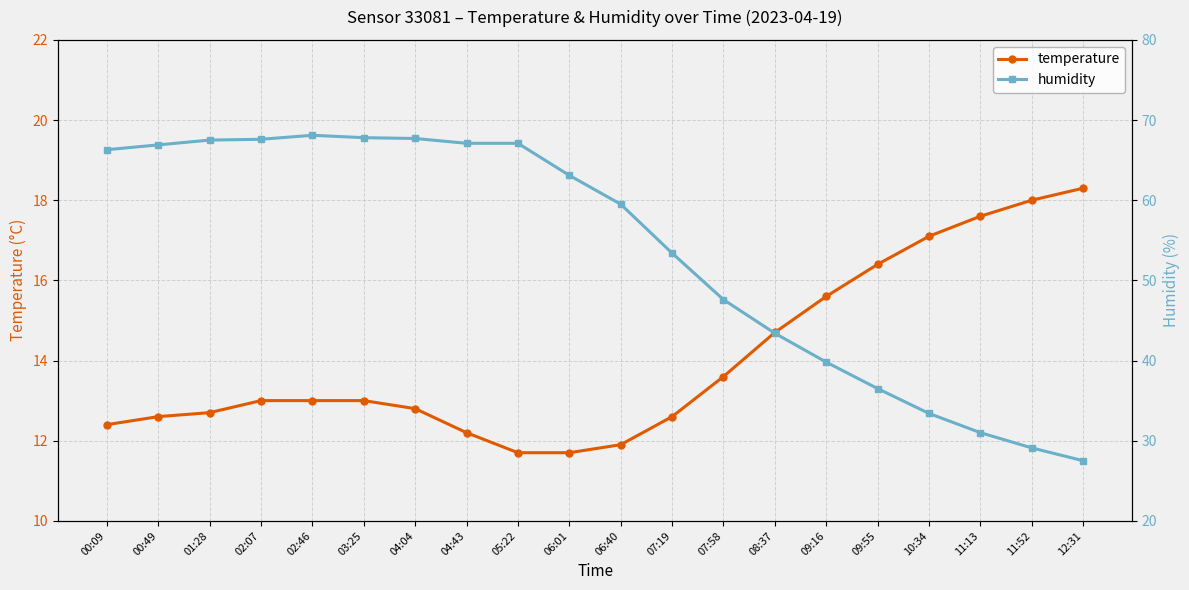

The temperature series shows 13.0 at 02:07. True or false?

True